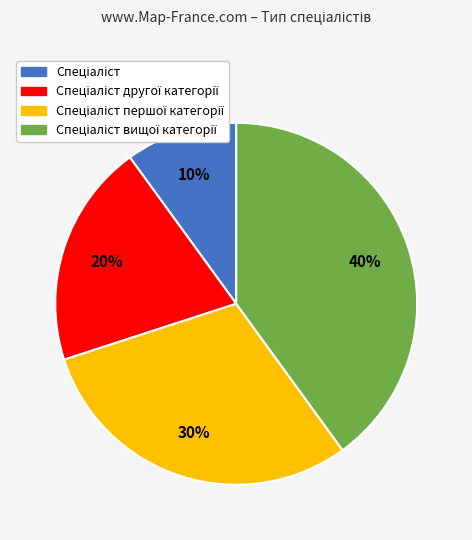

To the nearest percent, what is the difference between the largest and smallest slice percentages?

30%